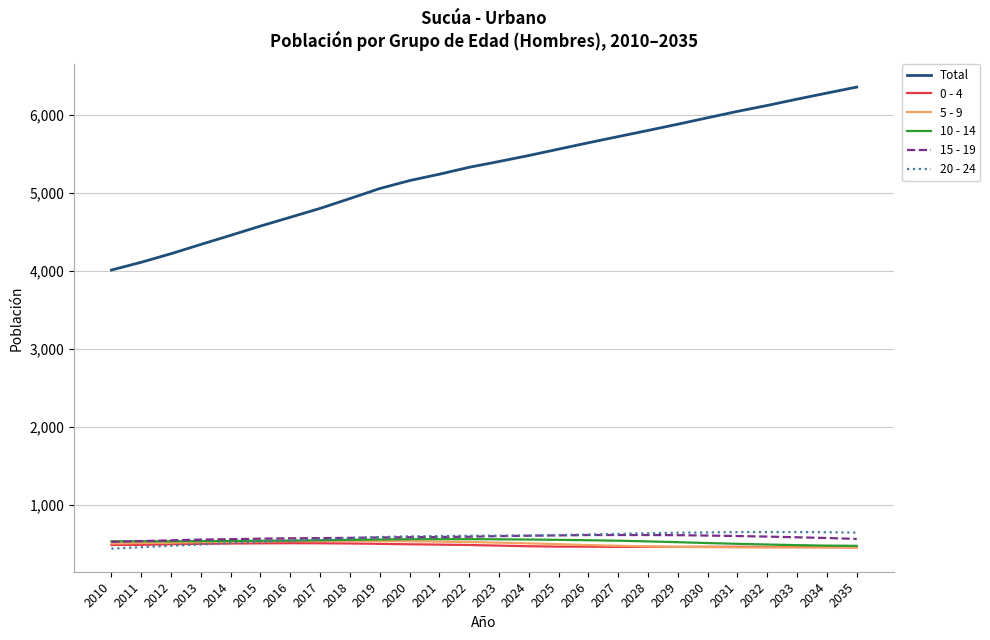

How many times do 15 - 19 and 20 - 24 cross each other?

1